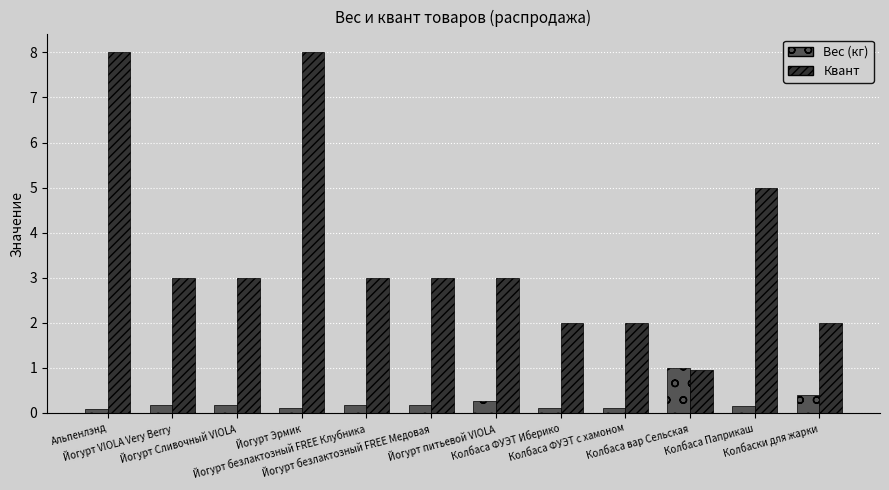

Rank the series at Колбаса Паприкаш from lowest to highest value.

Вес (кг), Квант